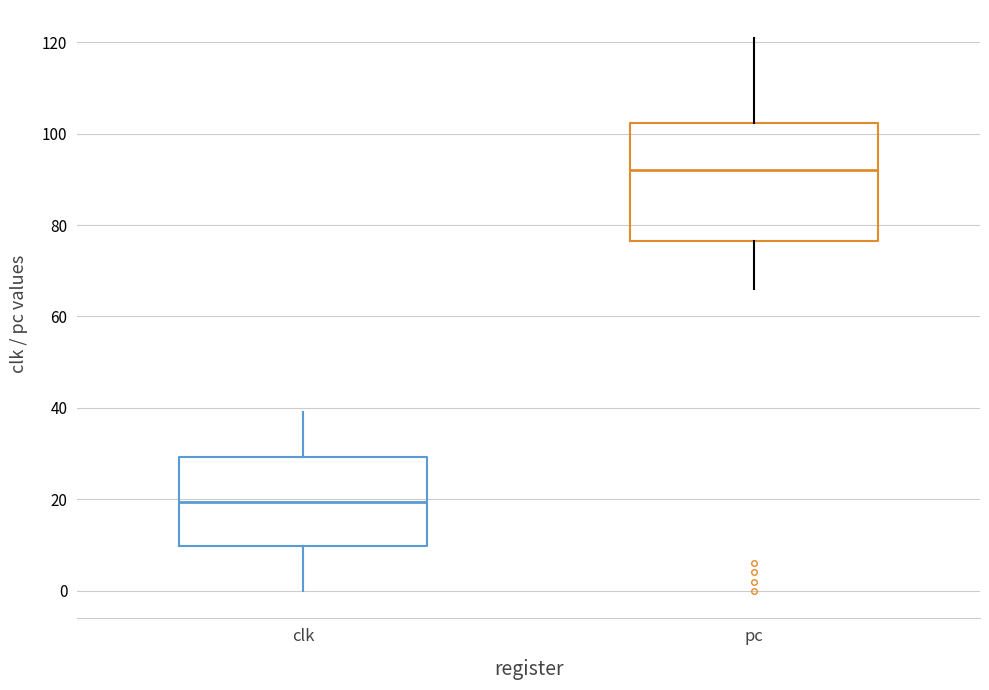

Where is the lower edge of the box for clk on the y-axis? The values are not printed on the chart, so give them approximately, as read against the axis.

10